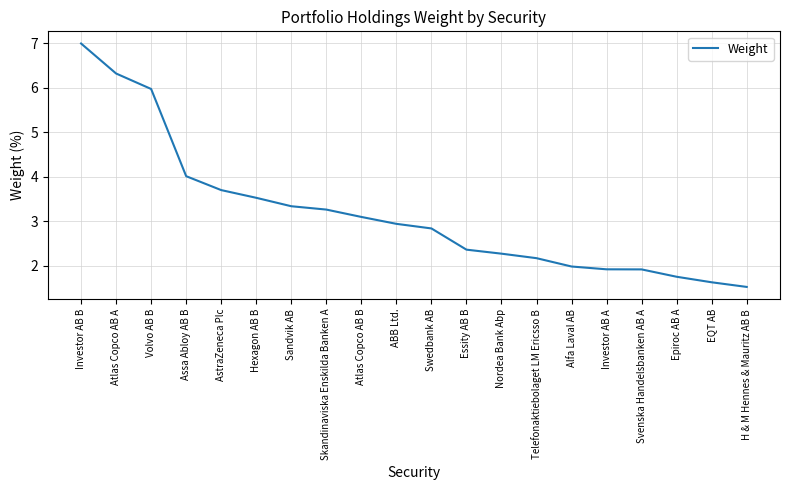

At which category does the chart reach its peak across all series?

Investor AB B